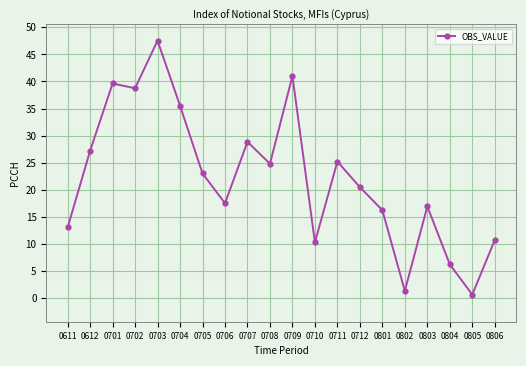

Is it true that the value at 0702 is 38.7?

True